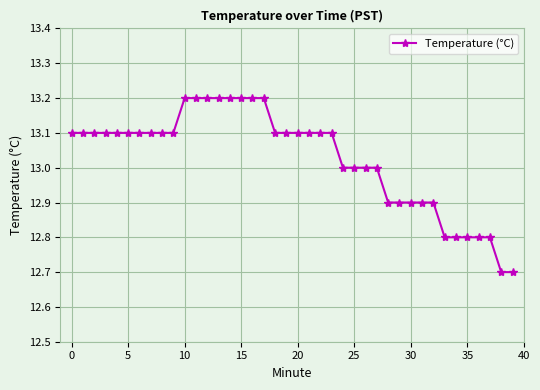

What is the average value?

13.0